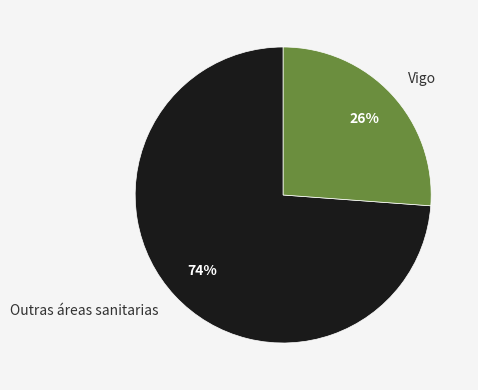

To the nearest percent, what portion does Vigo represent?

26%